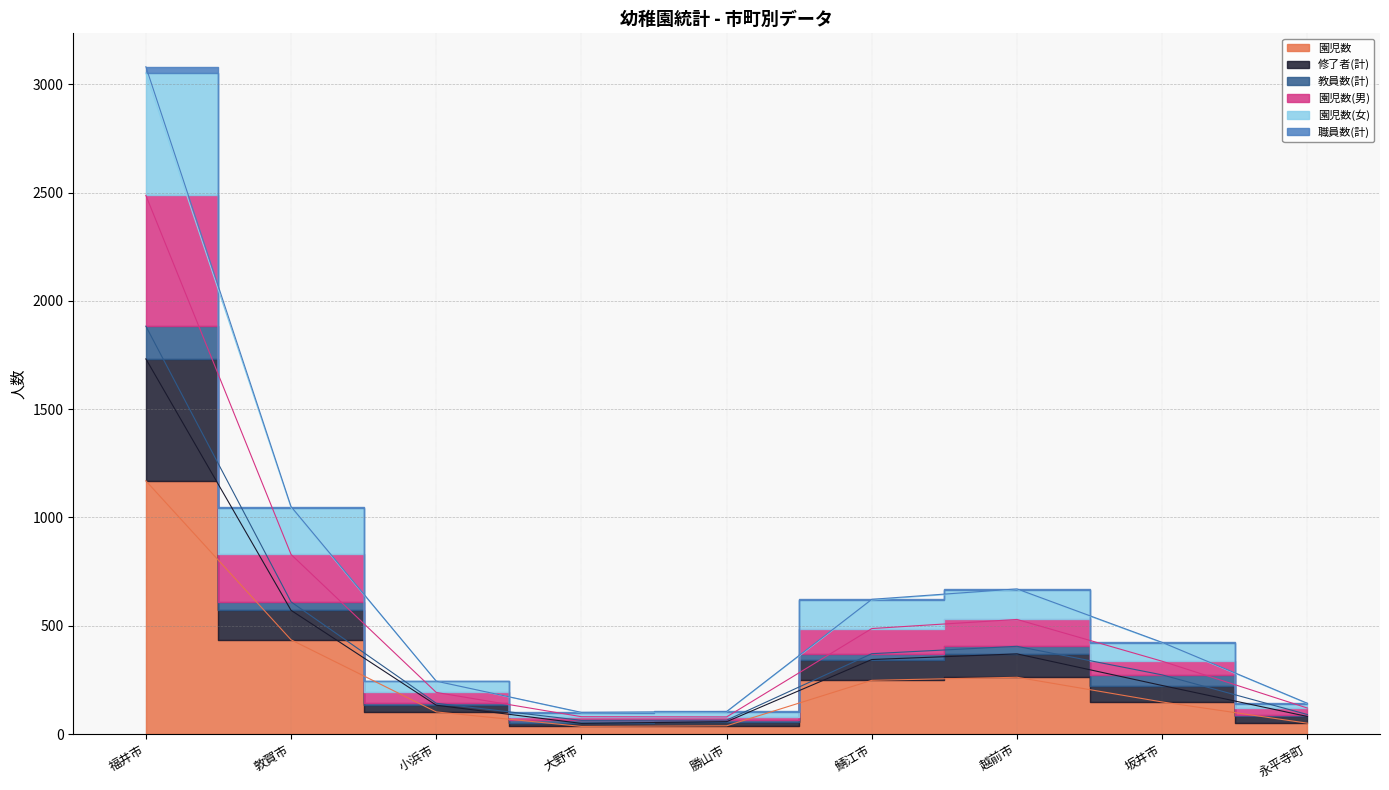

True or false: 修了者(計) and 園児数(女) cross at least once.

False